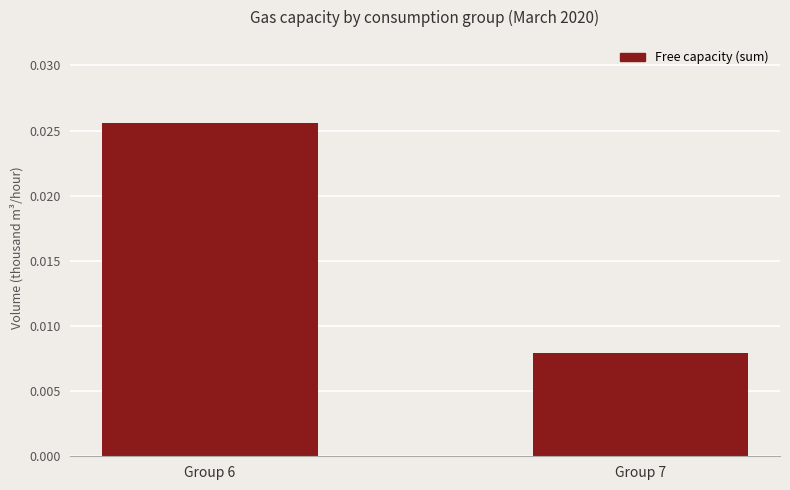

Which has a higher value, Group 6 or Group 7?

Group 6